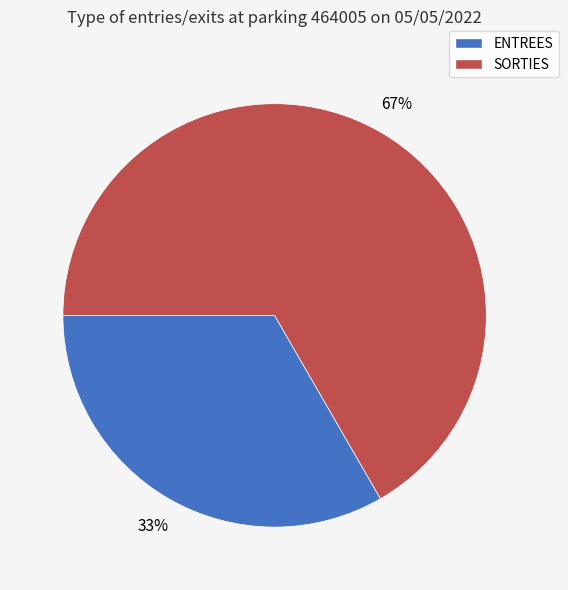

Is the sum of SORTIES and ENTREES greater than half?

Yes